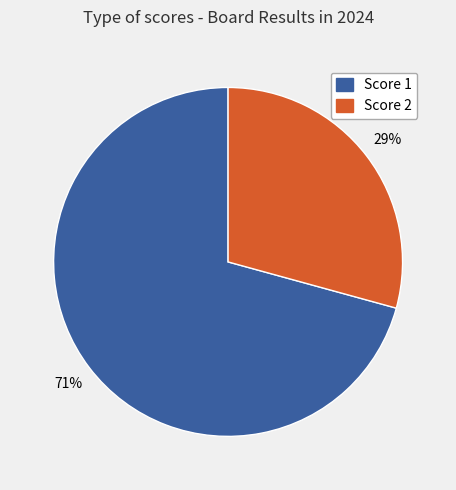

Is there a majority slice in this chart?

Yes